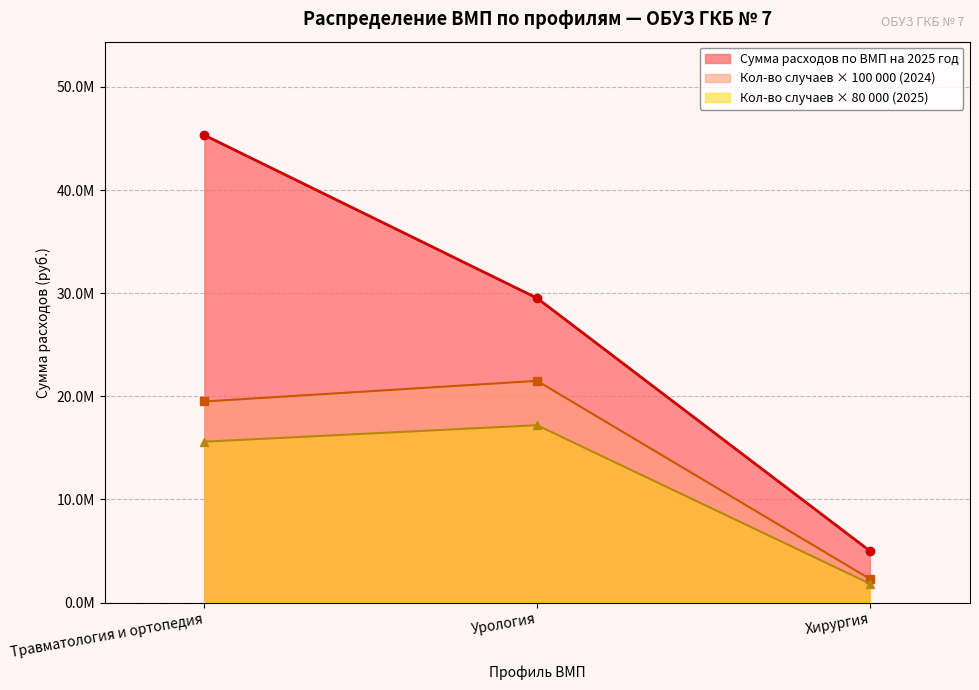

Reading left to right, transcribe all the data shown in this chart.

Количество планируемых случаев 2024: Травматология и ортопедия=15600000	Урология=17200000	Хирургия=1840000
Количество планируемых случаев 2025: Травматология и ортопедия=19500000	Урология=21500000	Хирургия=2300000
Сумма расходов по ВМП на 2025 год (план): Травматология и ортопедия=45325061	Урология=29521435	Хирургия=5016806